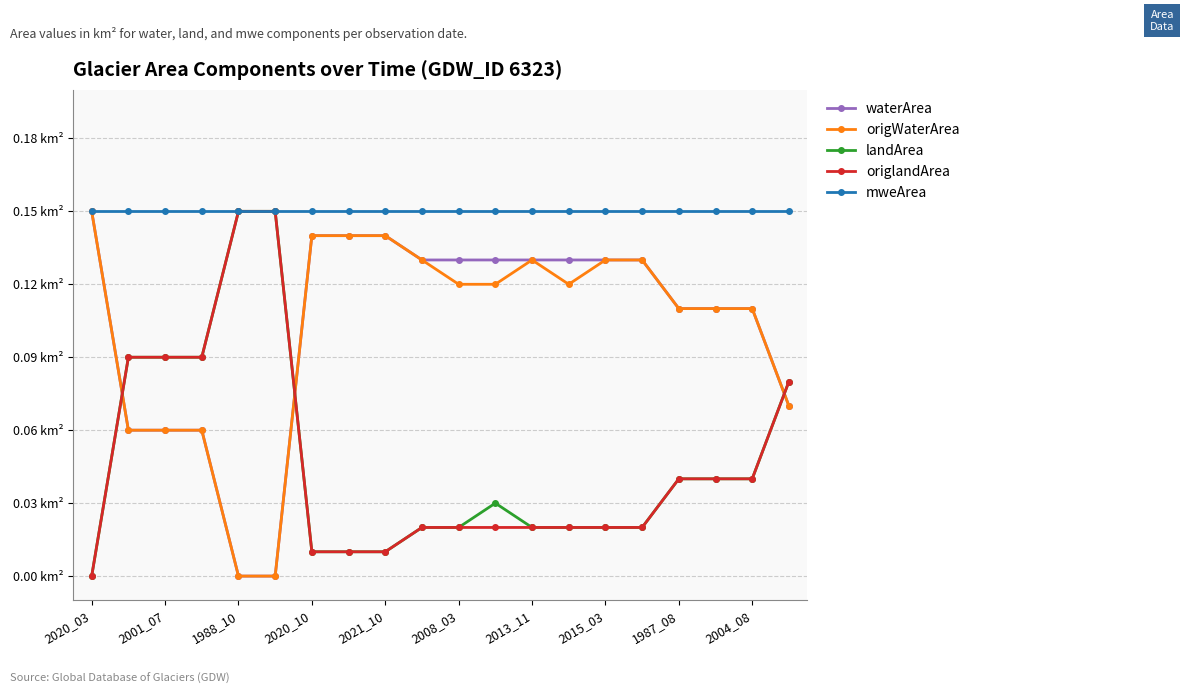

Which series ends up on top after the final intersection of waterArea and landArea?

landArea